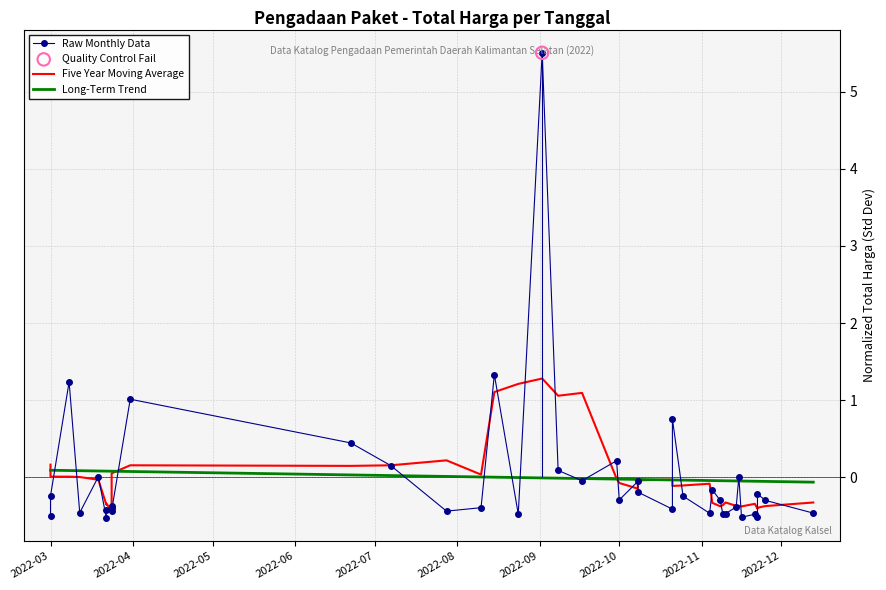

Which series has the largest Y range (max minus min)?

Raw Monthly Data